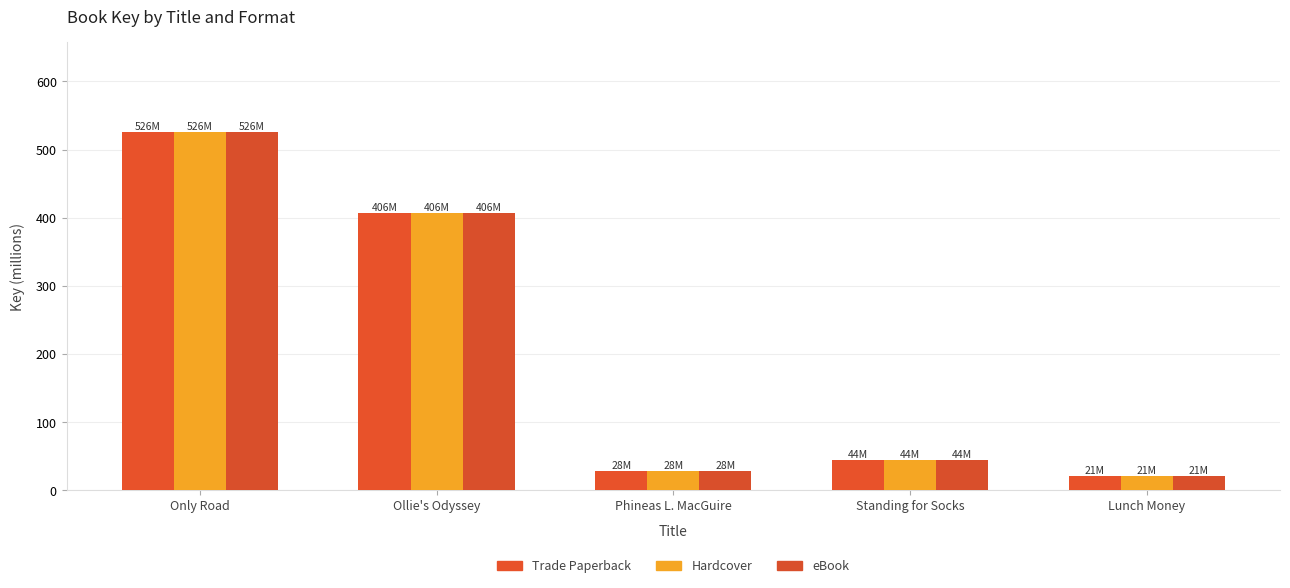

Which has a higher value, Ollie's Odyssey or Standing for Socks?

Ollie's Odyssey